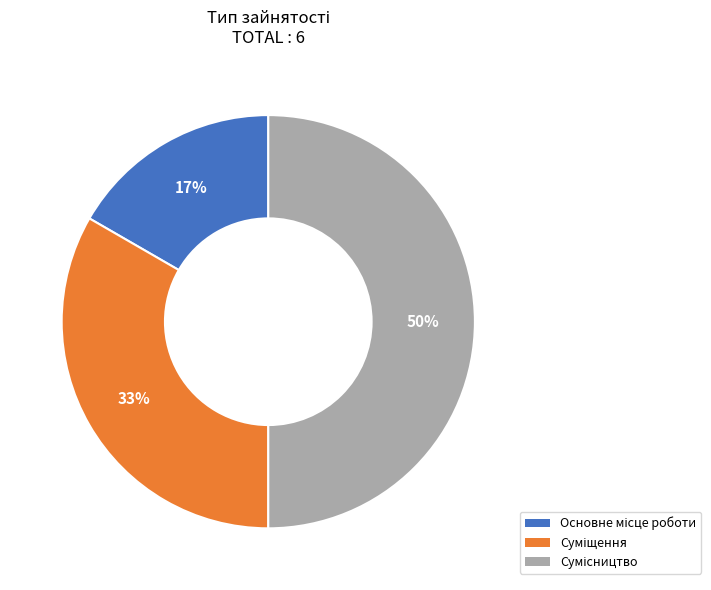

To the nearest percent, what is the average slice percentage?

33%